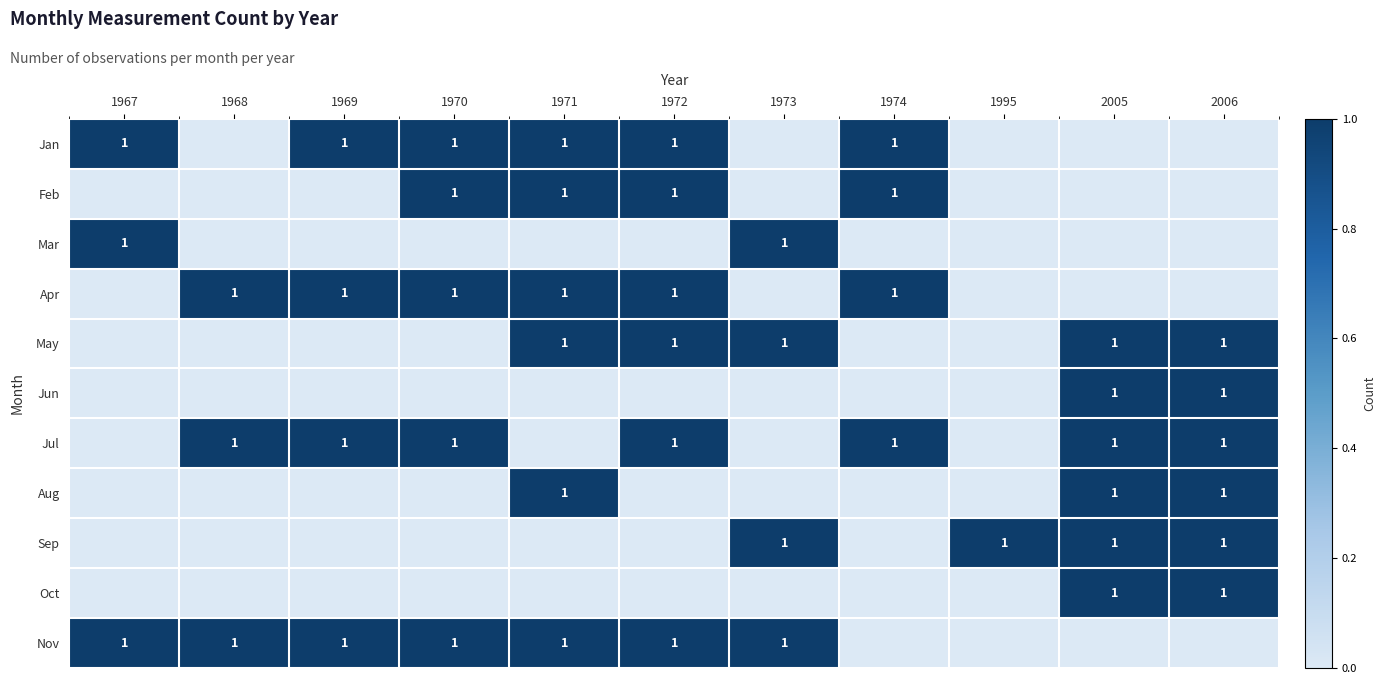

The value of Apr at 1969 is 2. True or false?

False